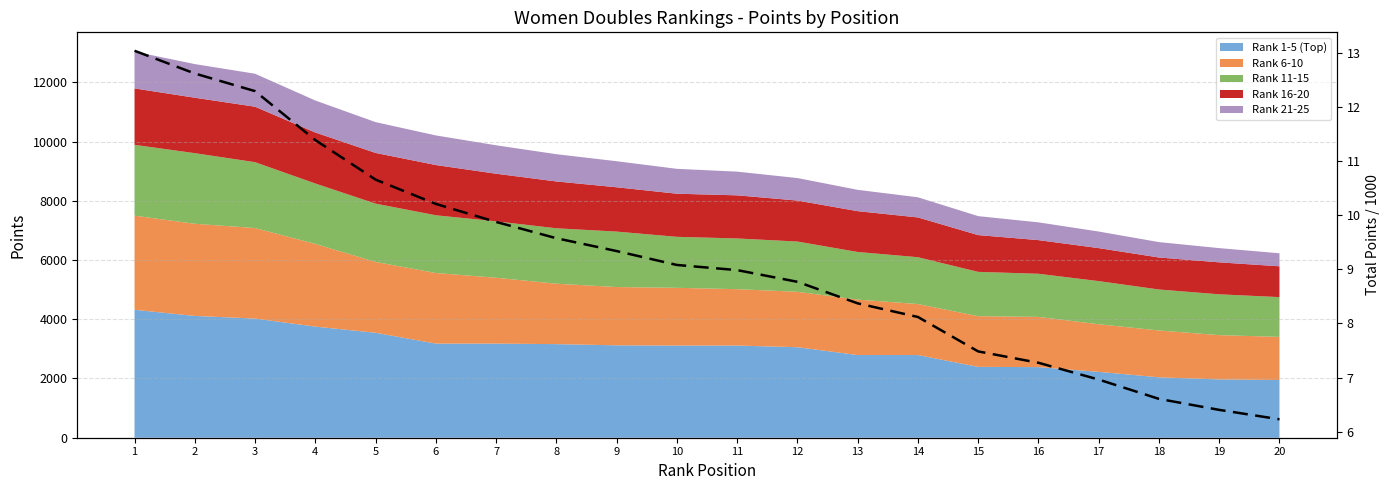

Rank the categories by value from lowest to highest.

20, 19, 18, 17, 16, 15, 14, 13, 12, 11, 10, 9, 8, 7, 6, 5, 4, 3, 2, 1